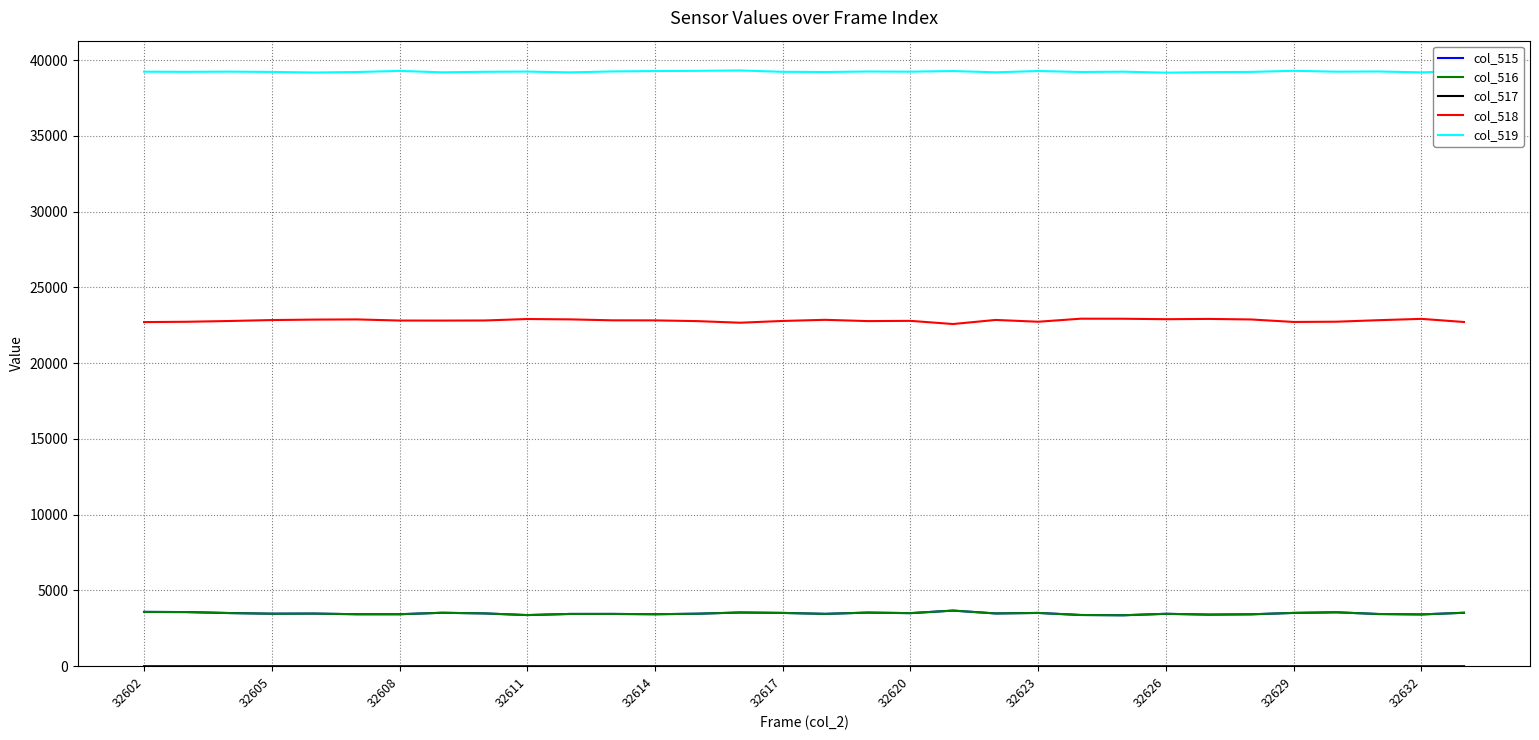

What is the difference between the maximum and second lowest values in the col_516 series?

295